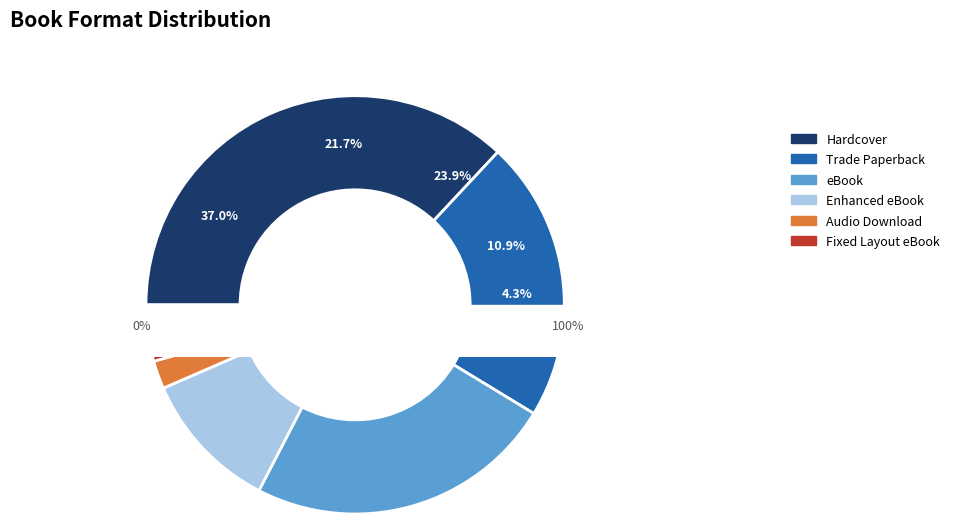

Count the number of slices in the pie.

6